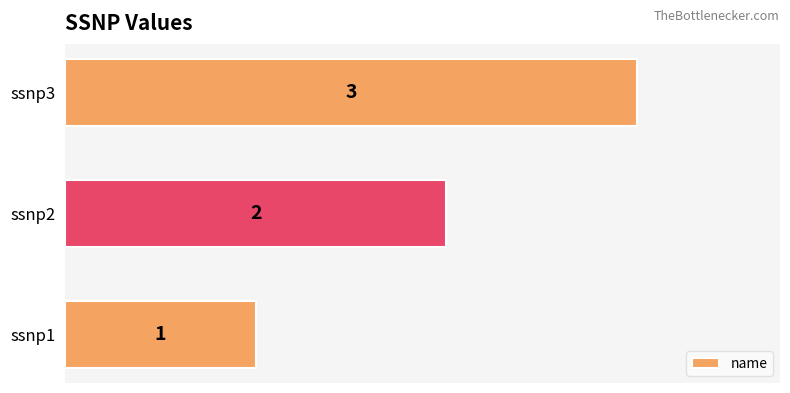

How many values are between 1 and 3?

3